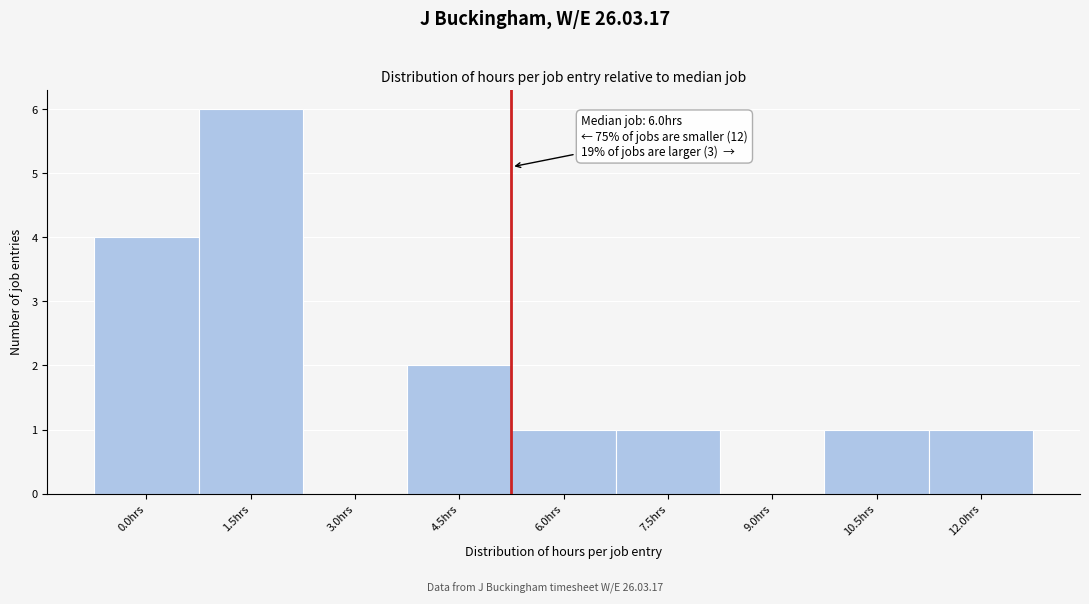

What is the ratio of the value at 4.5hrs to the value at 7.5hrs?

2.0